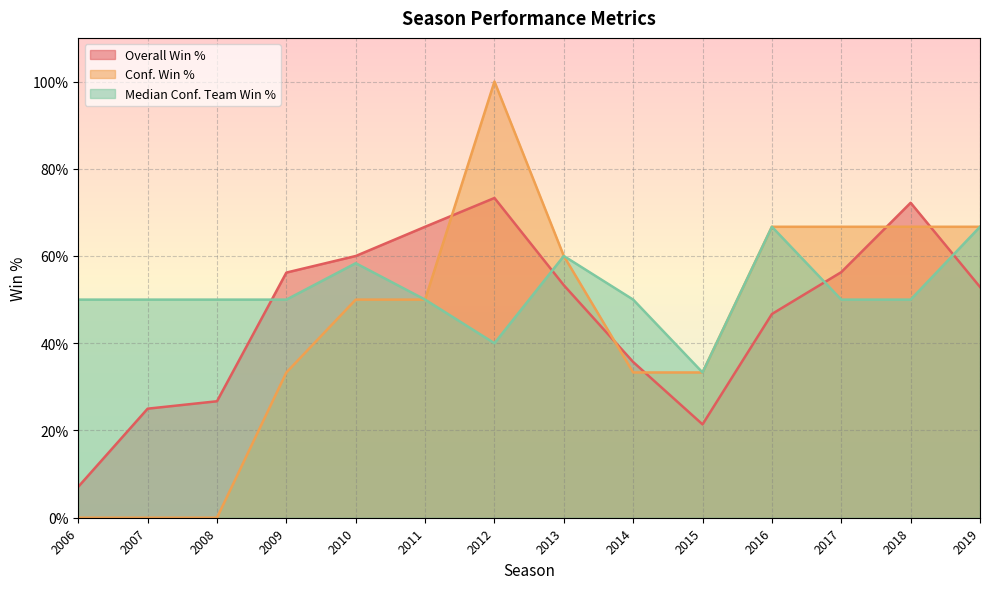

At which label does Median Conf. Team Win % reach its minimum?

2015